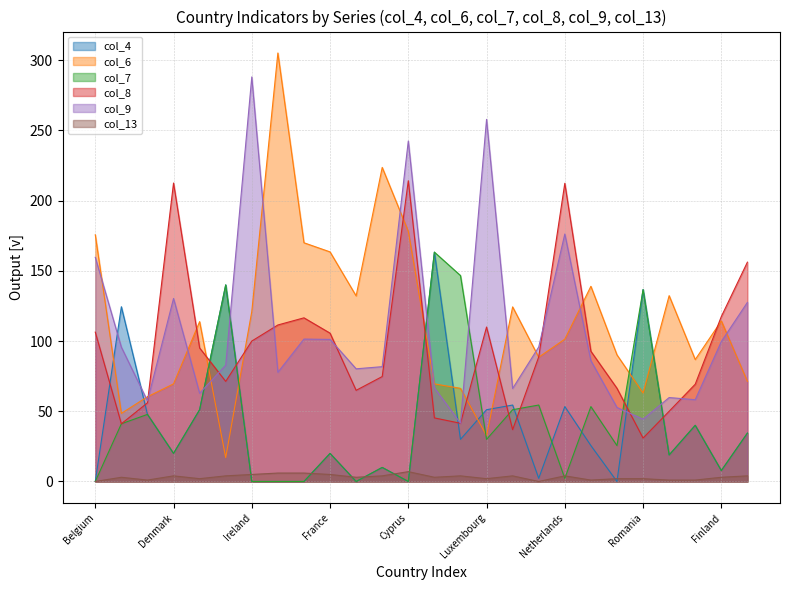

Rank the series at France from lowest to highest value.

col_13, col_4, col_7, col_9, col_8, col_6